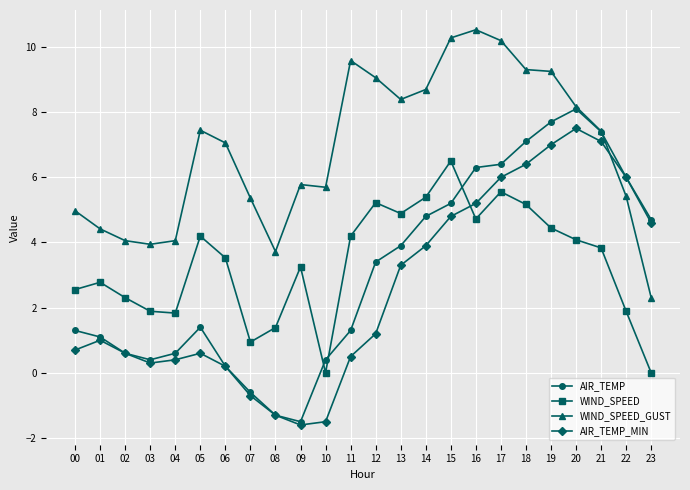

After their last crossing, which series has the higher values: WIND_SPEED_GUST or AIR_TEMP?

AIR_TEMP